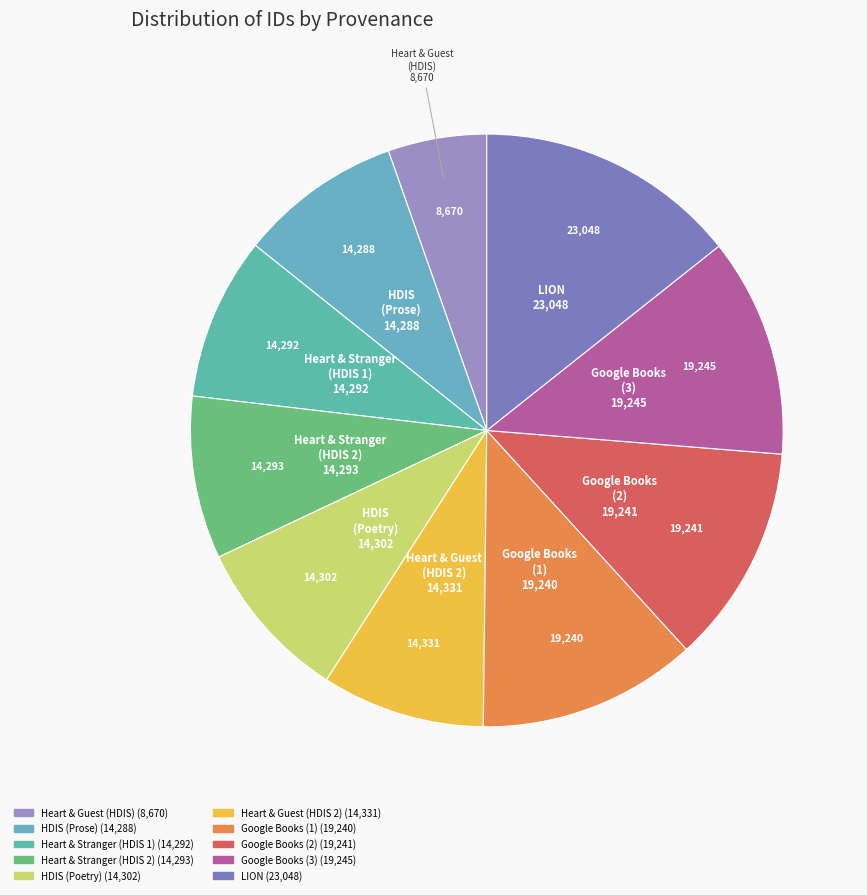

Does Google Books (2) account for over 50% of the chart?

No